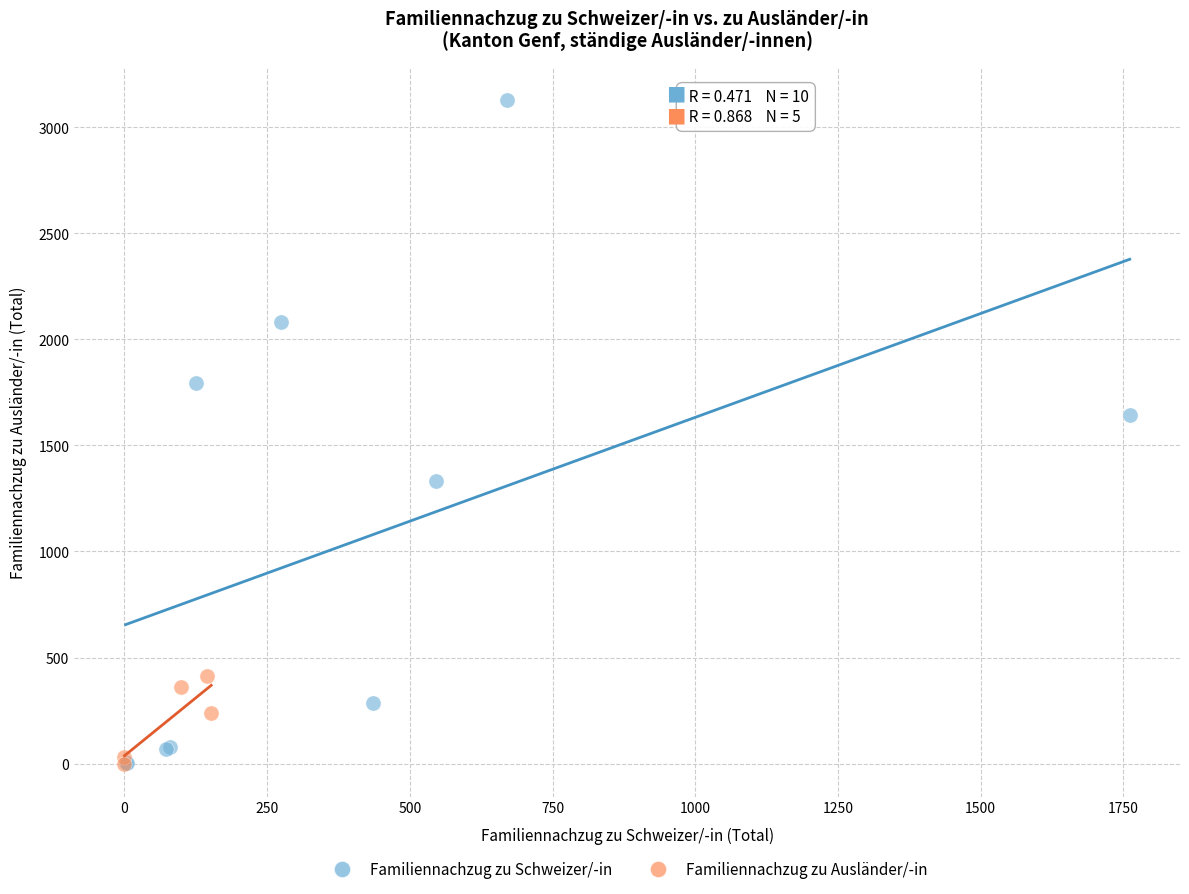

Which series reaches the maximum Y coordinate?

Familiennachzug zu Schweizer/-in